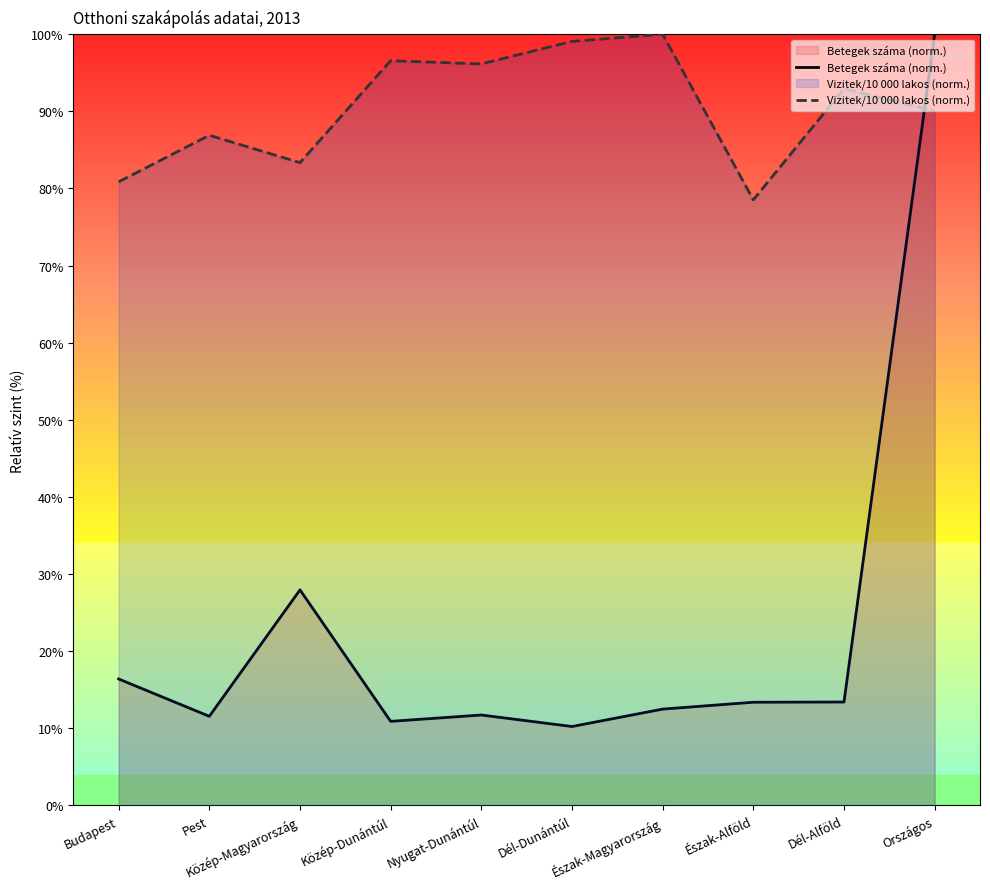

What is the difference between the highest and lowest values at Dél-Dunántúl?

88.8